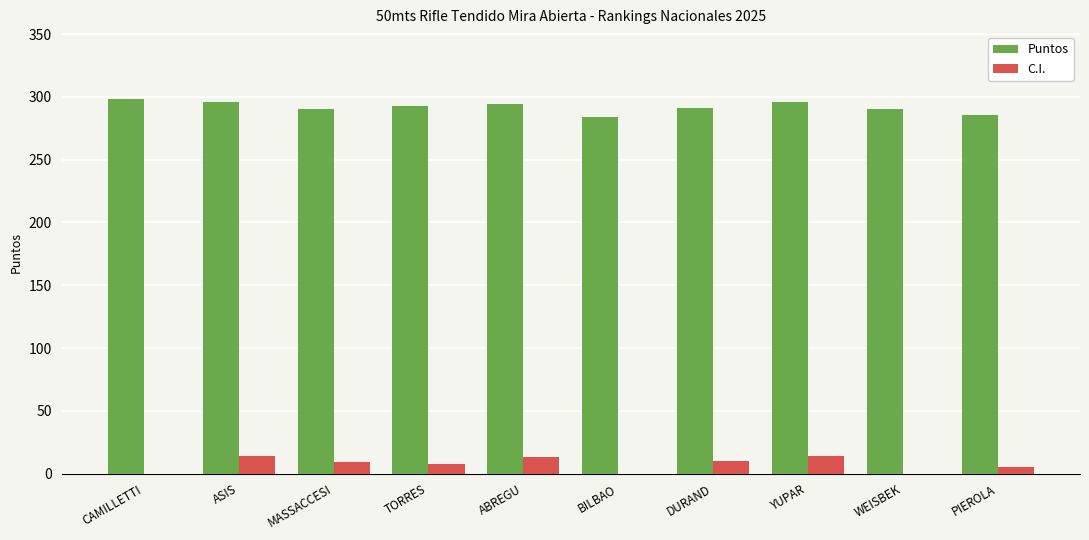

Are the bars horizontal?

No